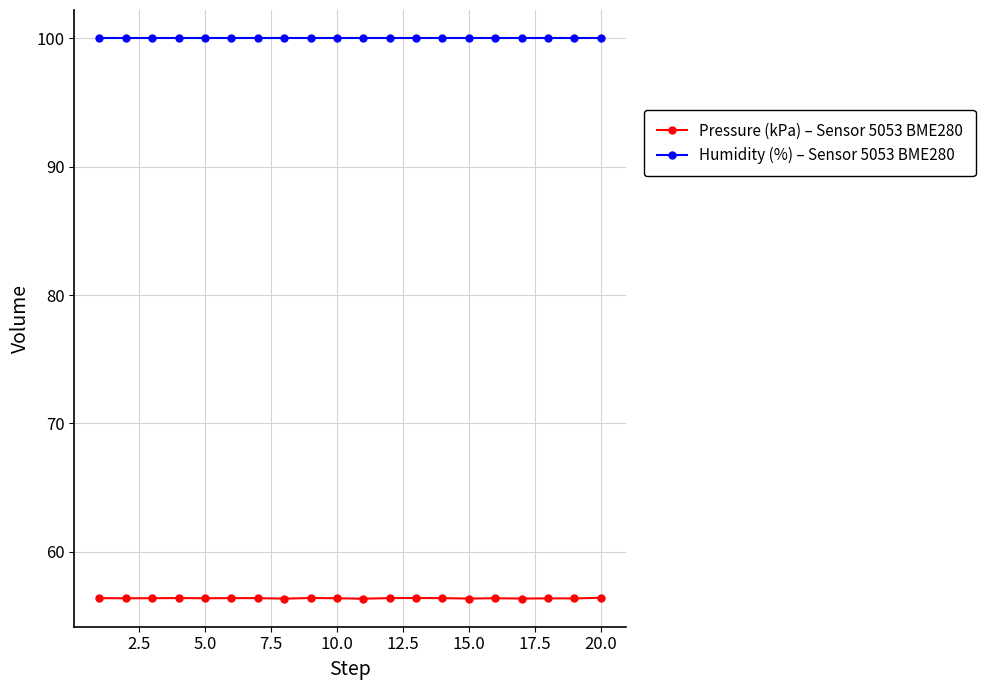

What is the value of the Pressure (kPa) – Sensor 5053 BME280 point at the 8th from the left?

56.4